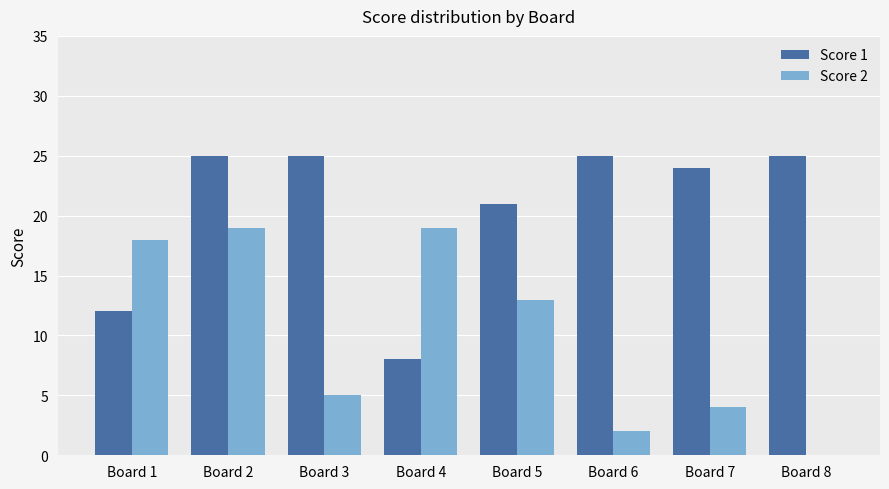

True or false: Score 1 has a value of 42 at Board 7.

False